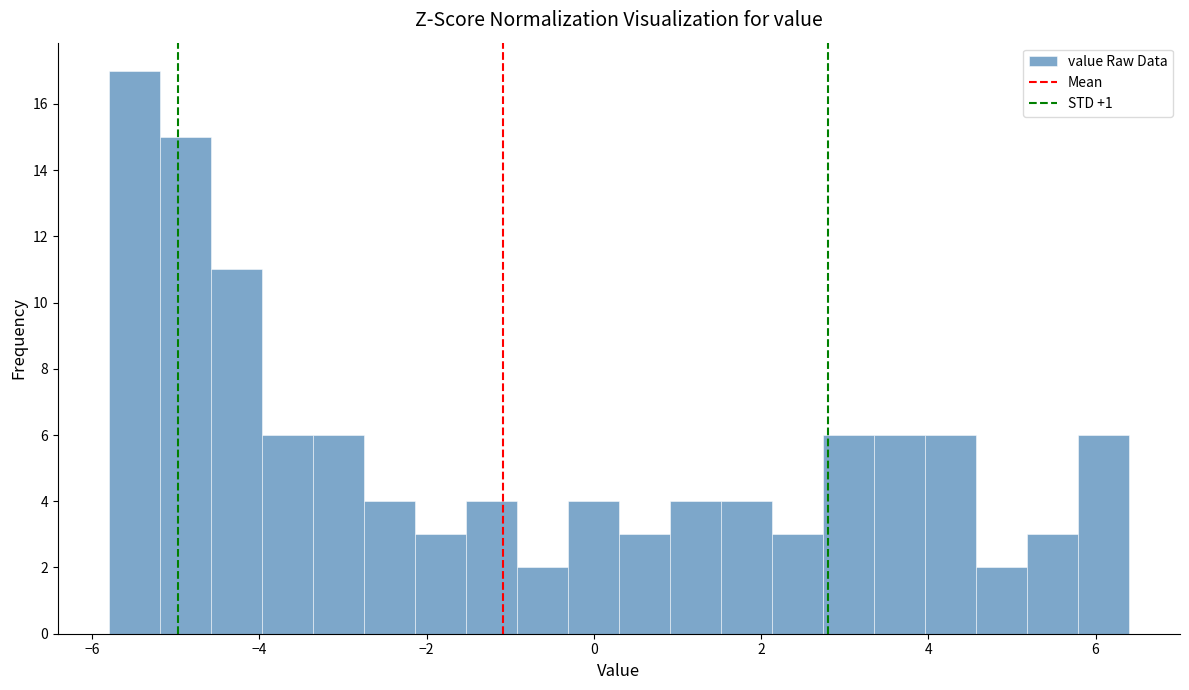

Around what value on the x-axis is the tallest bar? Give the approximate position of its centre, as read against the axis.

-5.4